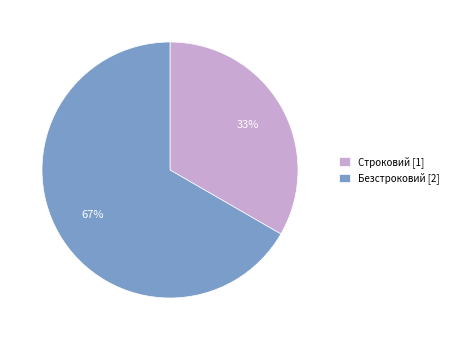

What is the majority slice?

Безстроковий